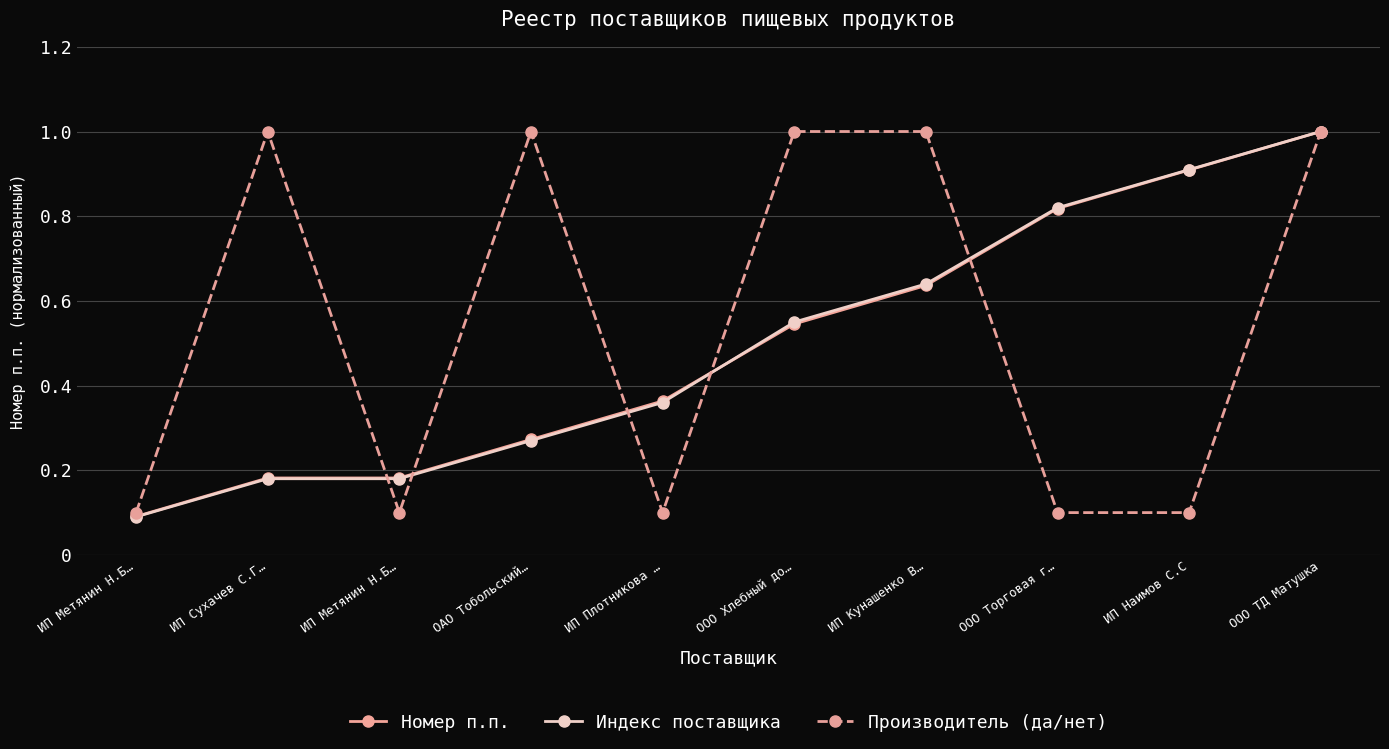

What is the average value of the Номер п.п. series?

0.5